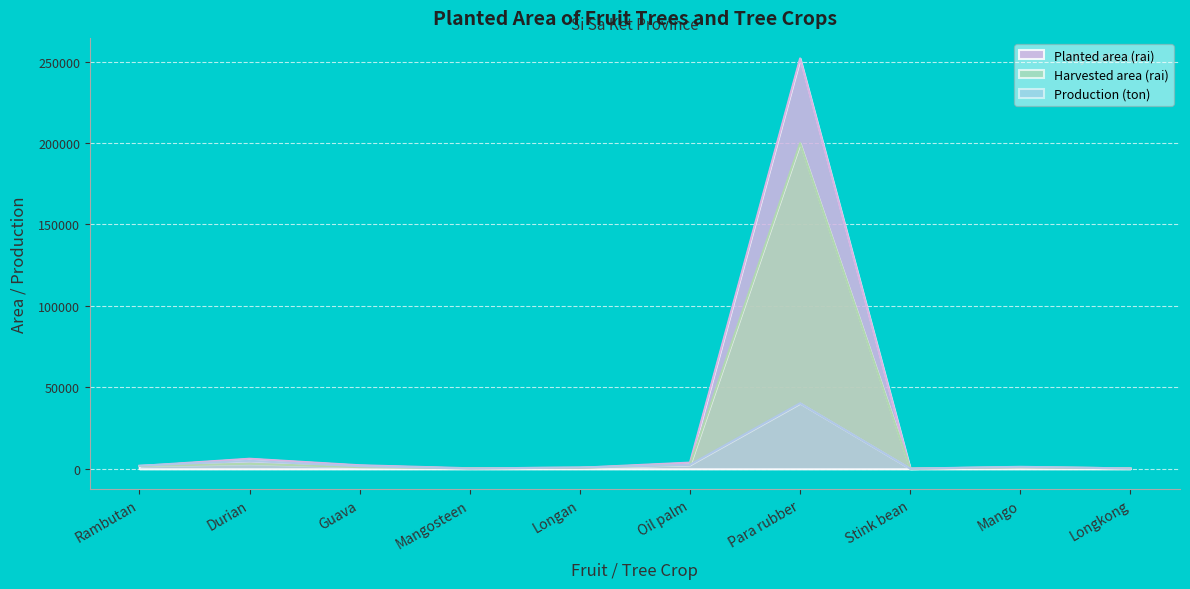

What is the difference between the maximum and minimum values in the Harvested area (rai) series?

199875